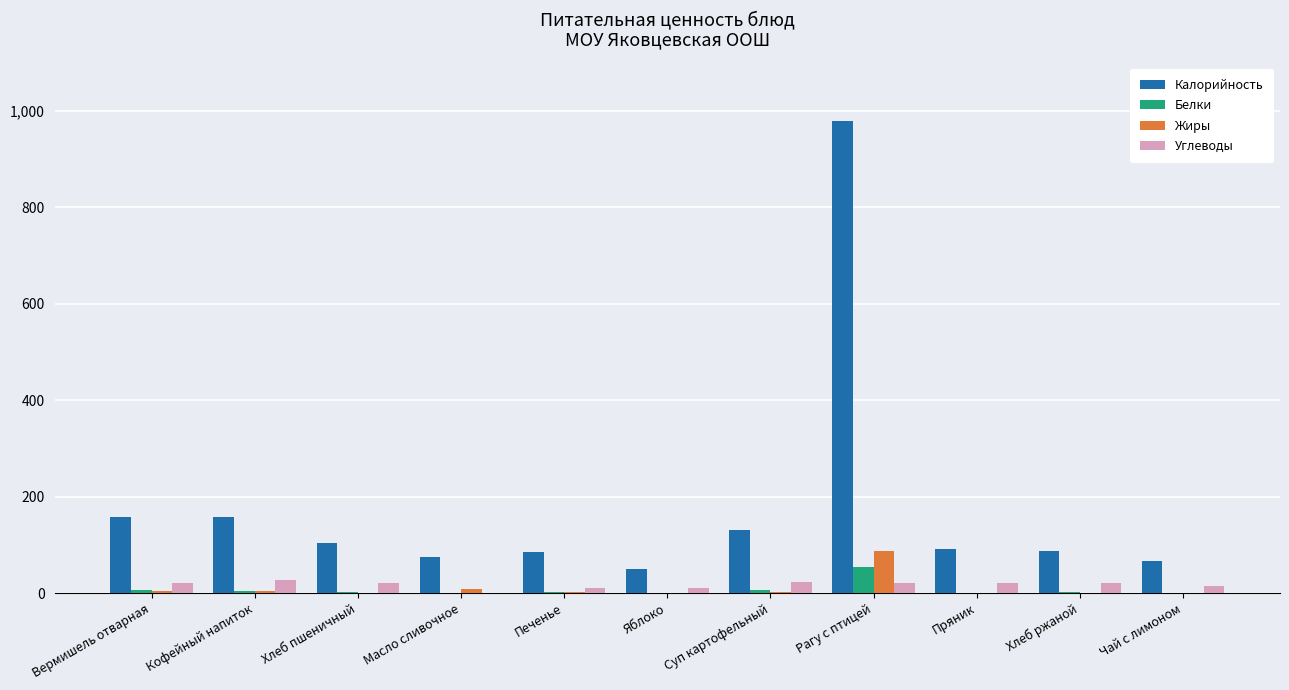

What is the greatest value displayed?

978